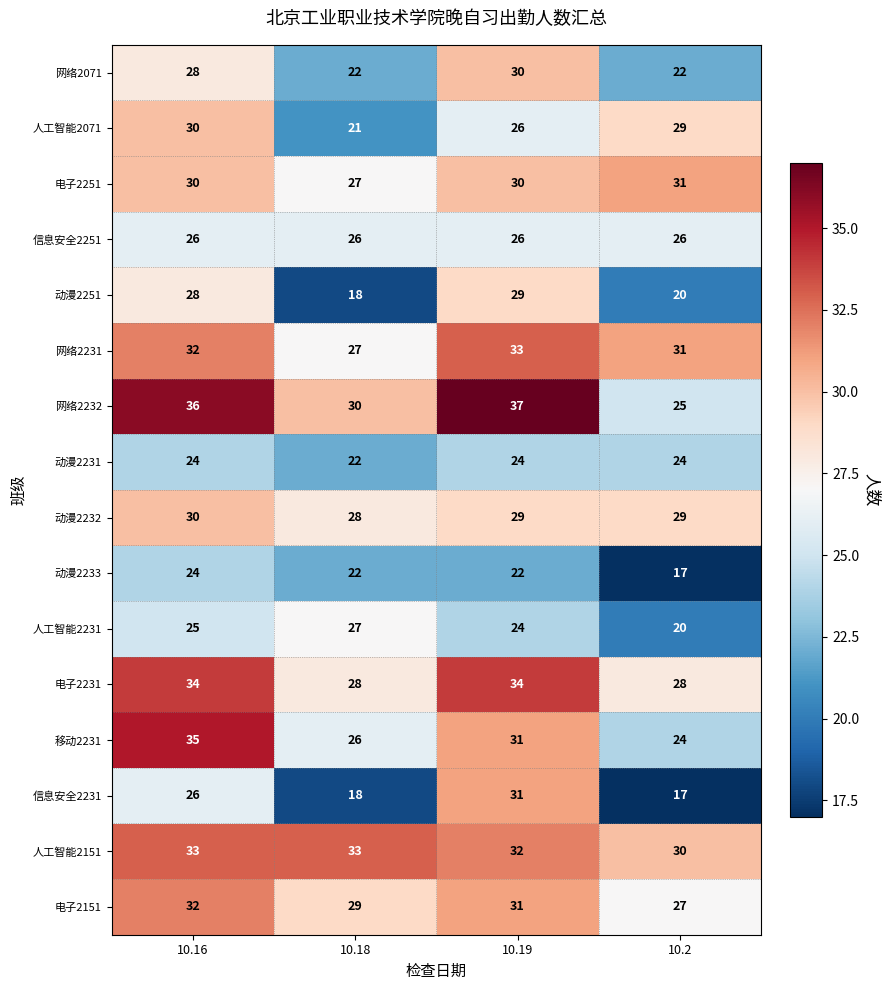

At which category does the chart reach its minimum across all series?

10.2